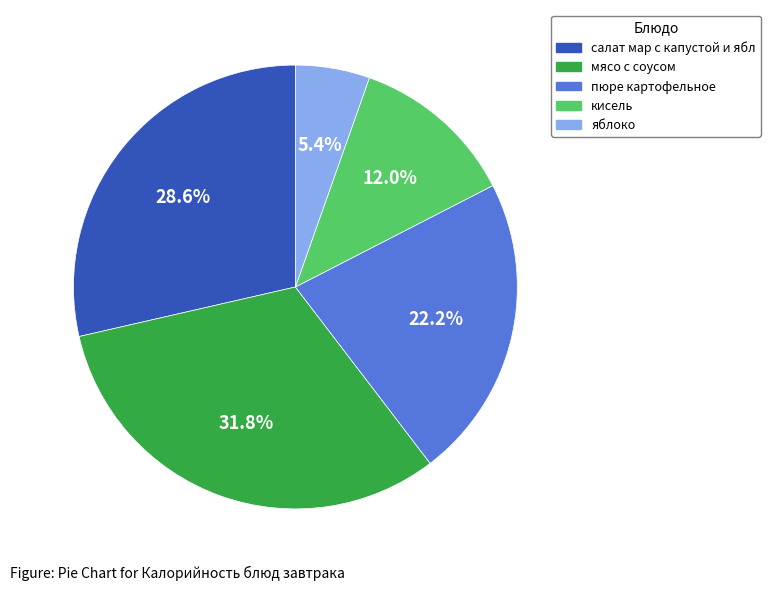

Rank the categories by value from lowest to highest.

яблоко, кисель, пюре картофельное, салат мар с капустой и ябл, мясо с соусом